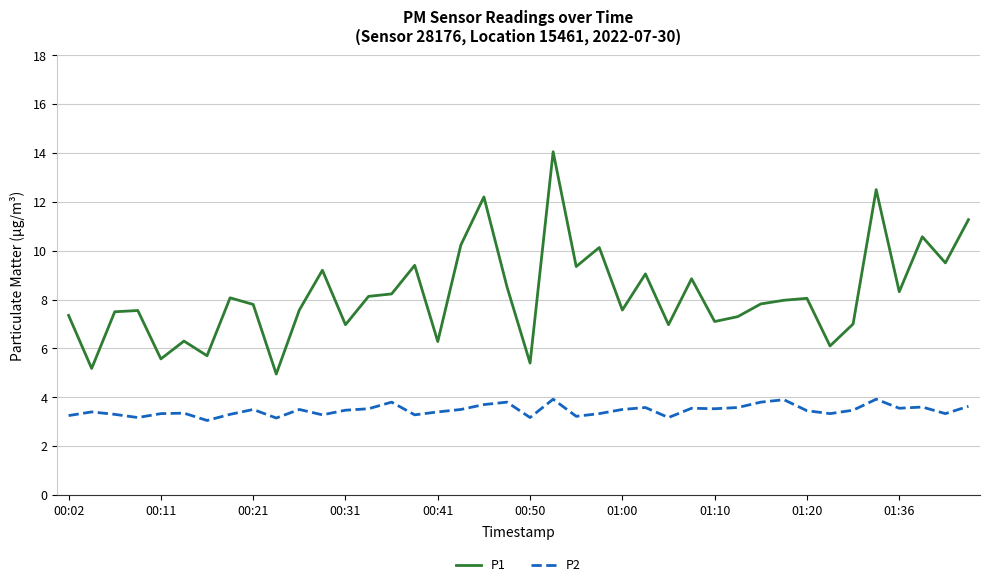

Which series has the largest range (max minus min)?

P1